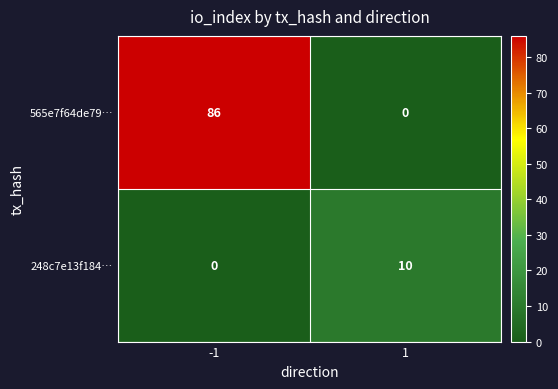

Rank the series at -1 from highest to lowest value.

565e7f64de79…, 248c7e13f184…